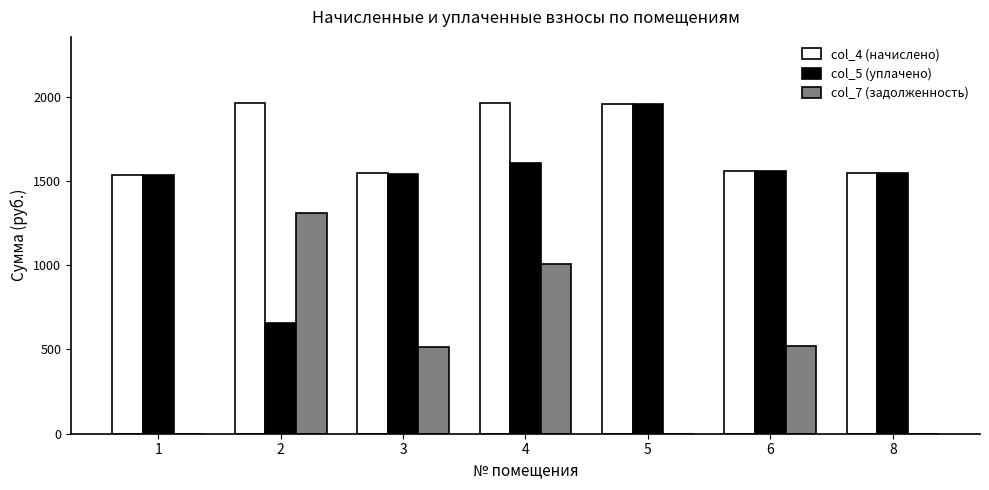

Which series has the largest total across all categories?

col_4 (начислено)